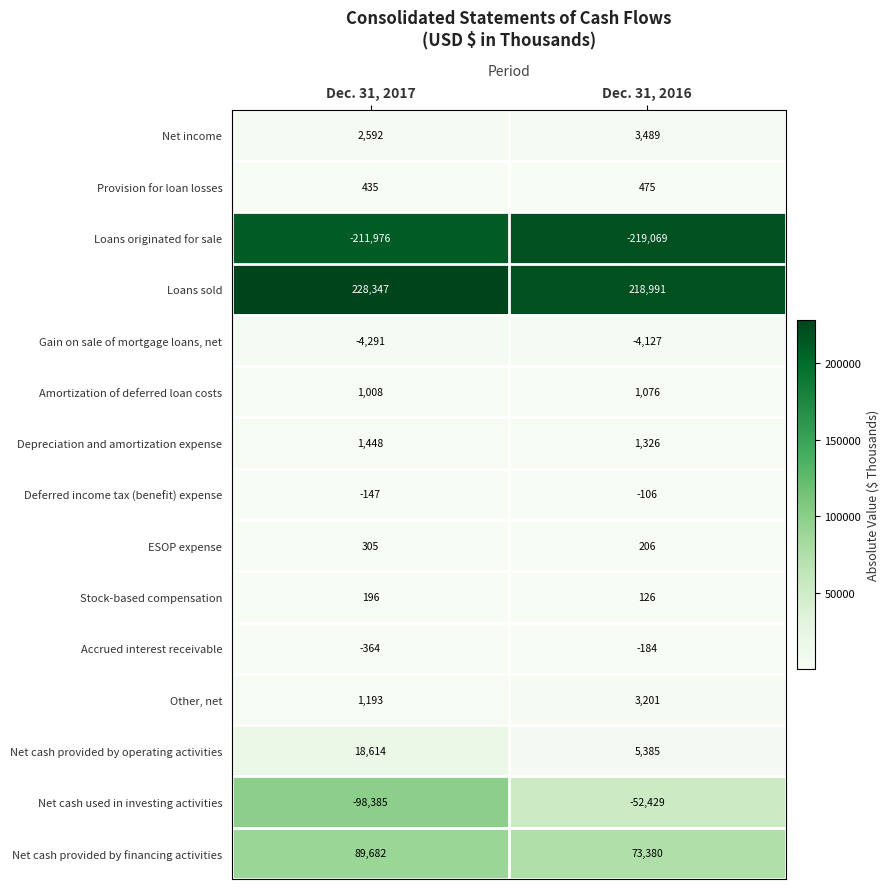

Which label corresponds to the smallest value in the chart?

Dec. 31, 2016